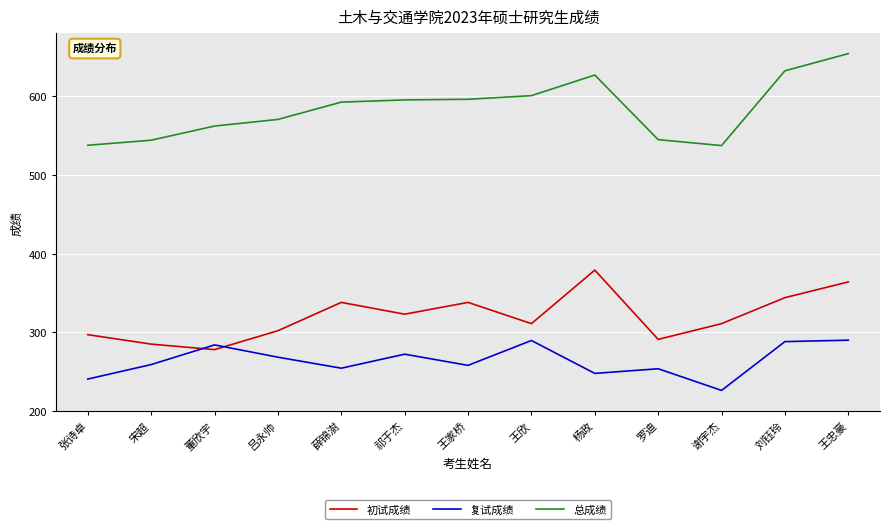

Rank the series by their average value, from highest to lowest.

总成绩, 初试成绩, 复试成绩